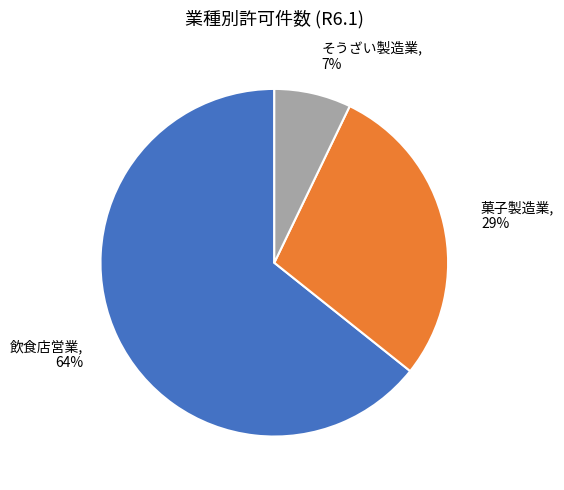

True or false: 菓子製造業 accounts for 19% of the total.

False